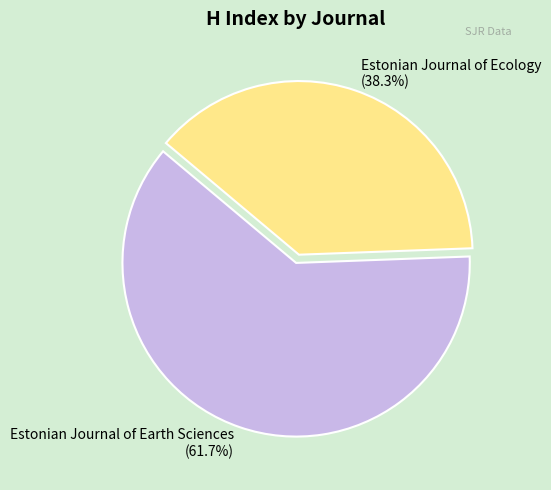

To the nearest percent, what is the average slice percentage?

50%